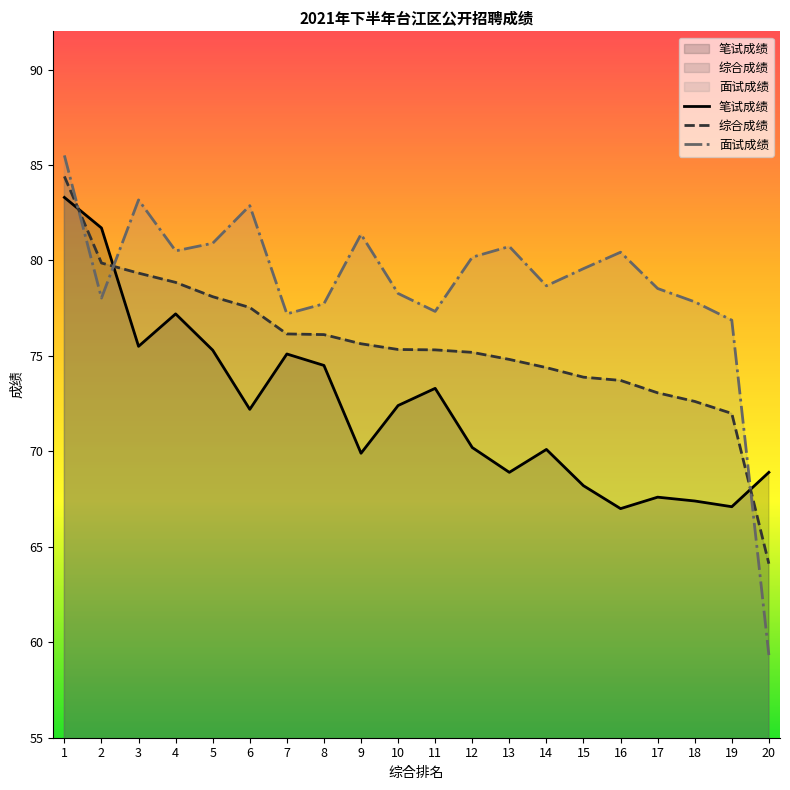

What is the difference between the maximum and second lowest values in the 综合成绩 series?

12.4